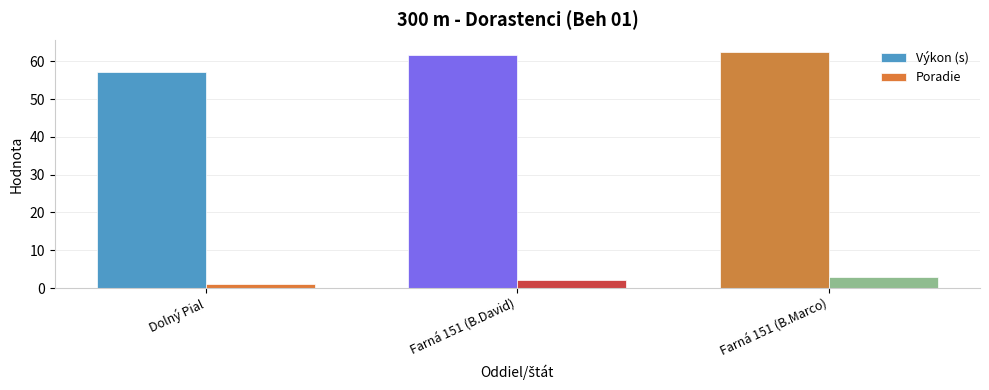

At which category does the chart reach its peak across all series?

Farná 151 (B.Marco)